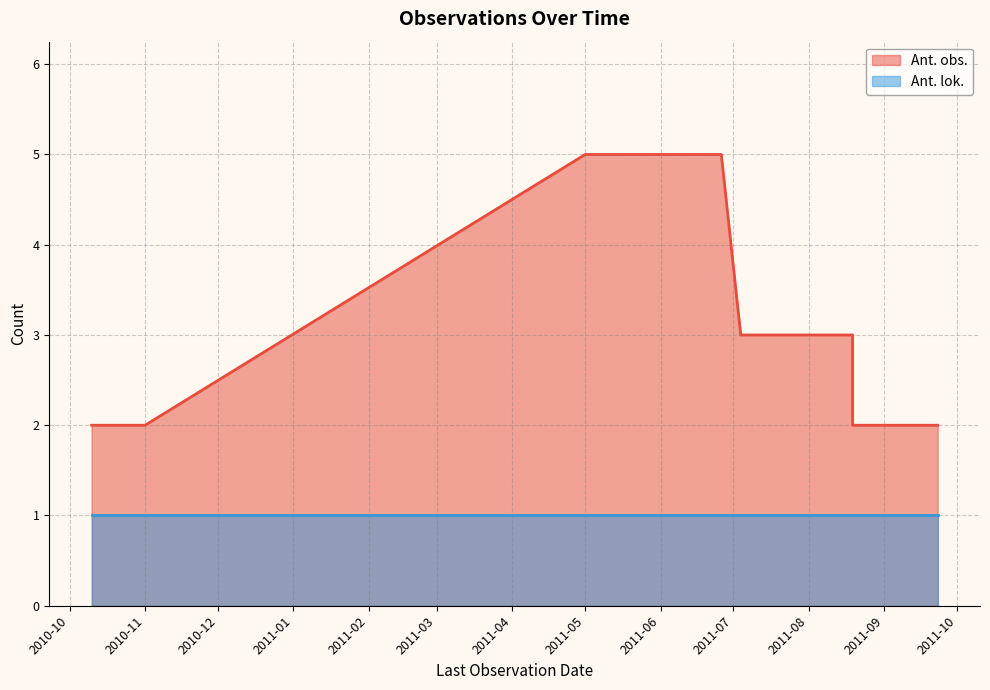

What is the greatest value displayed?

5